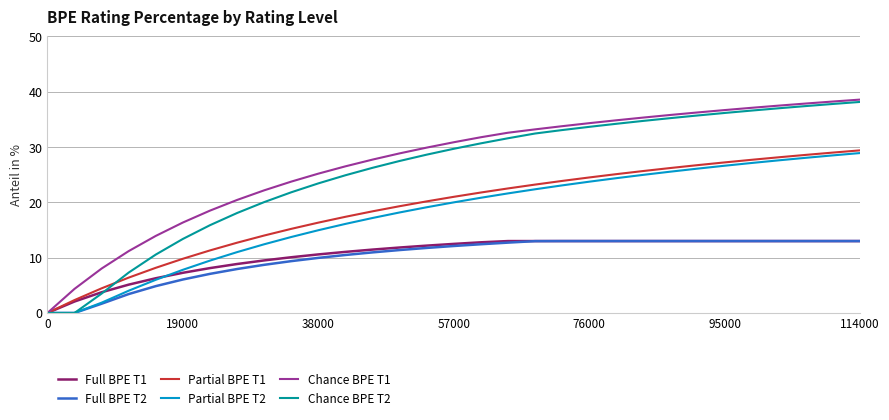

True or false: Full BPE T2 and Full BPE T1 intersect in this chart.

False